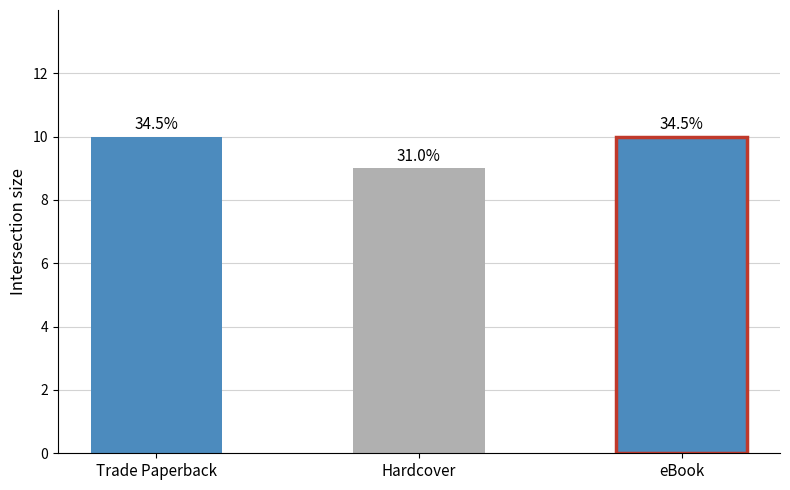

Are the bars horizontal?

No